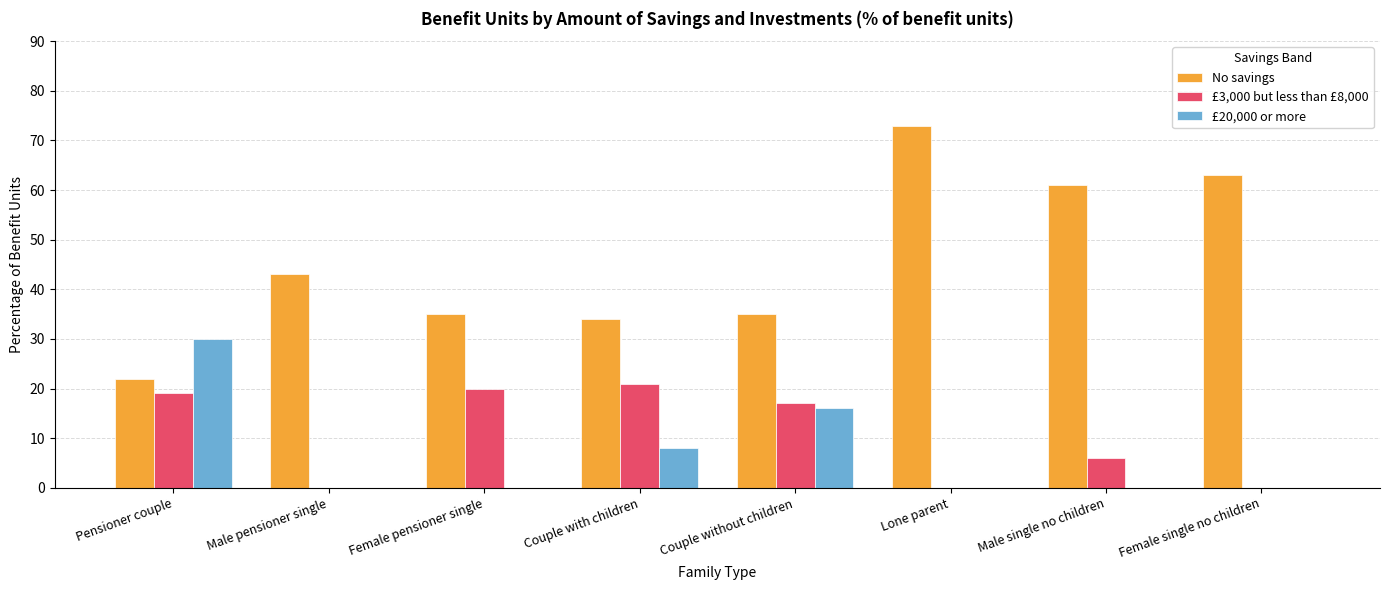

Count the £20,000 or more values in the range 0 to 16.

7